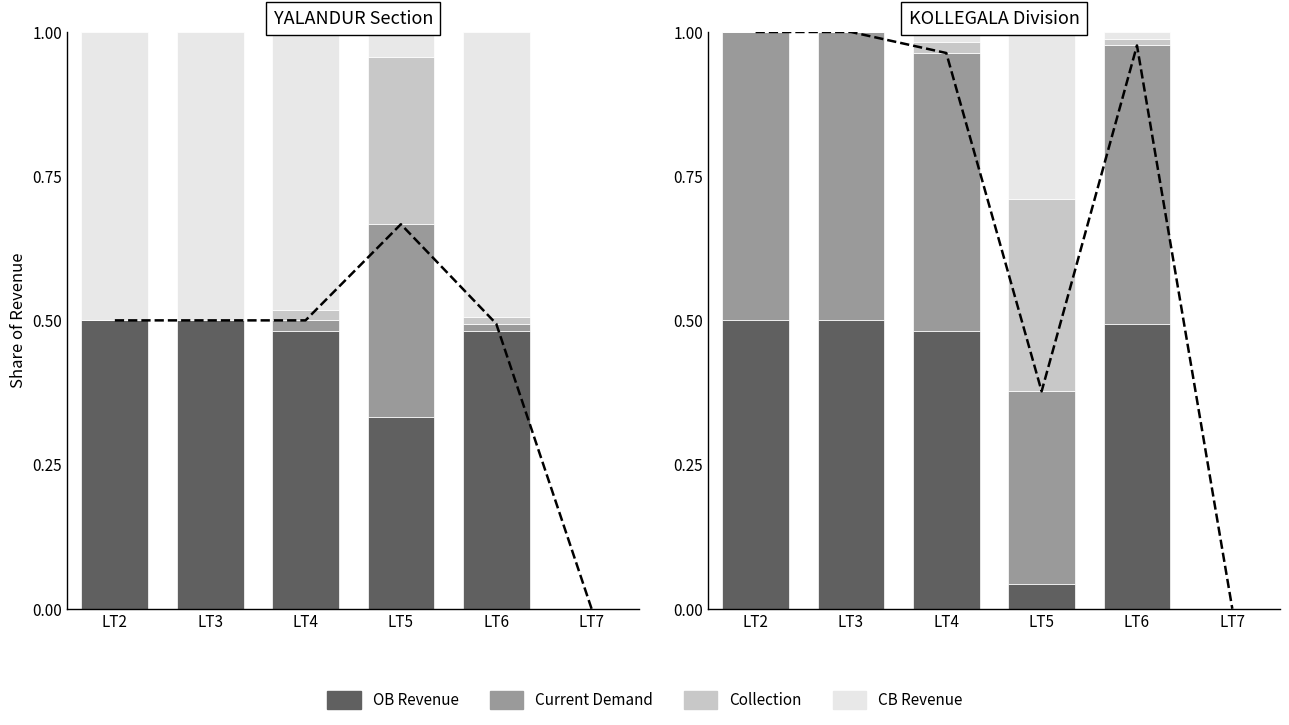

Is the value of CB Revenue at LT5 greater than the value of Collection at LT2?

Yes